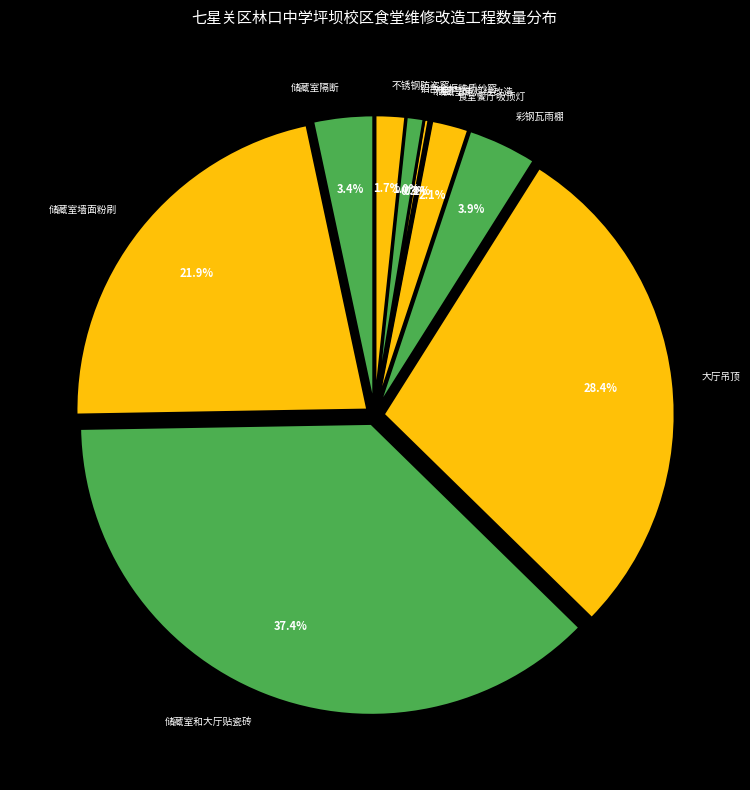

Count the number of slices in the pie.

10